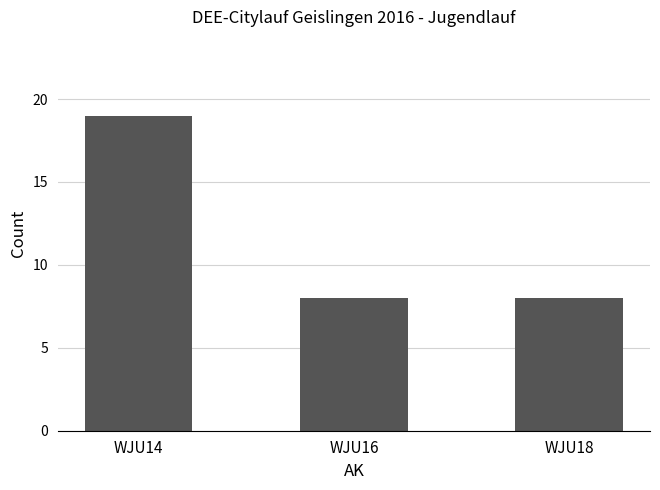

What is the greatest value displayed?

19